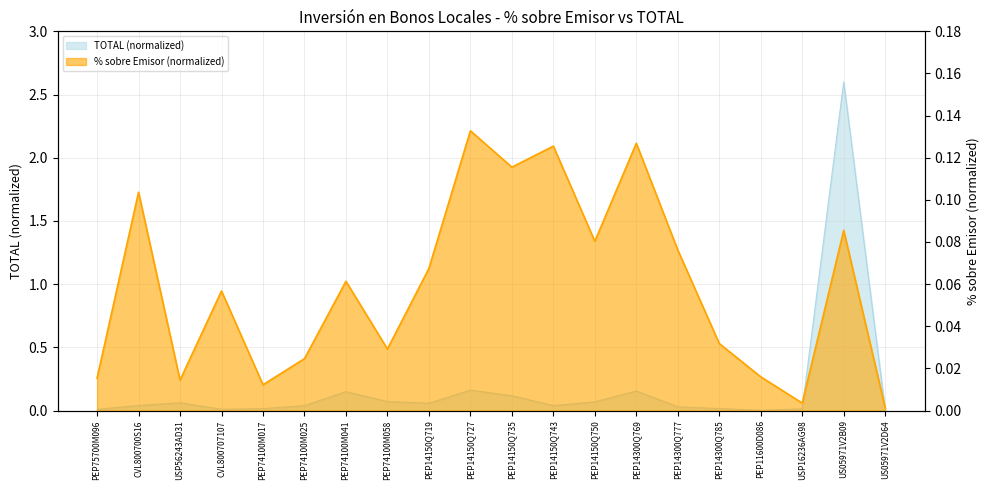

Which has a higher value, PEP14150Q719 or PEP74100M058?

PEP74100M058